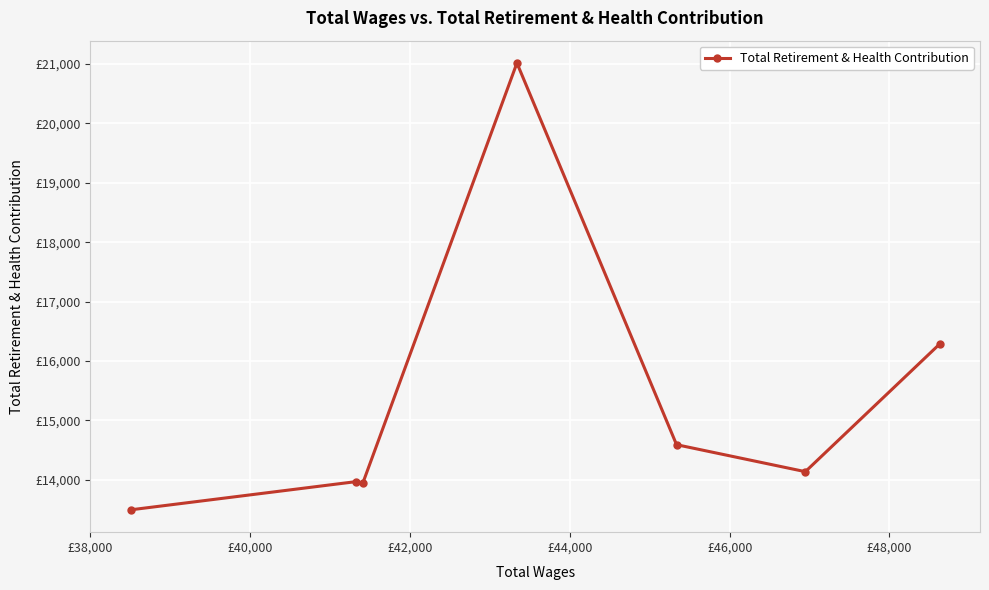

What is the difference between the maximum and minimum values?

7518